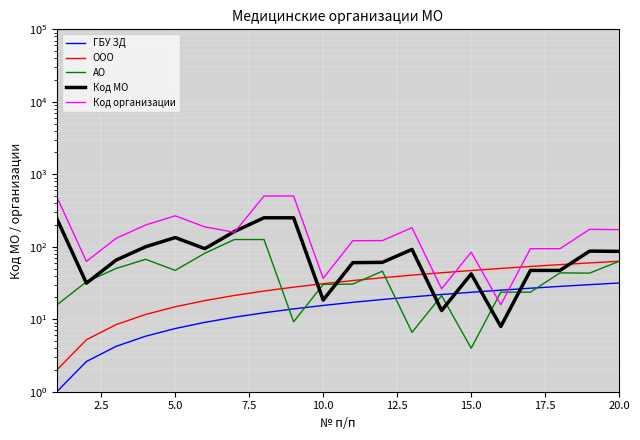

The value of Код организации at 10.0 is 53.9. True or false?

False